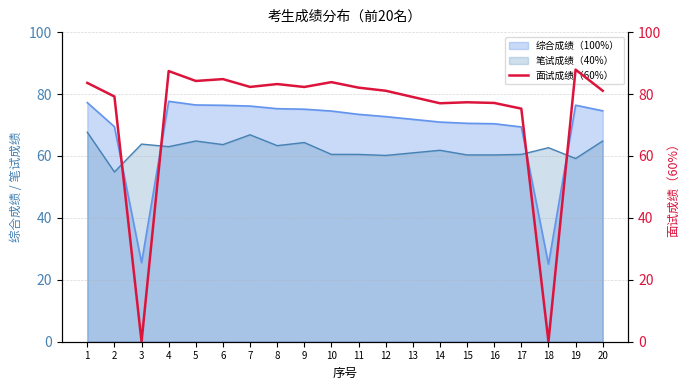

True or false: the data shows 118.9 at 6.

False